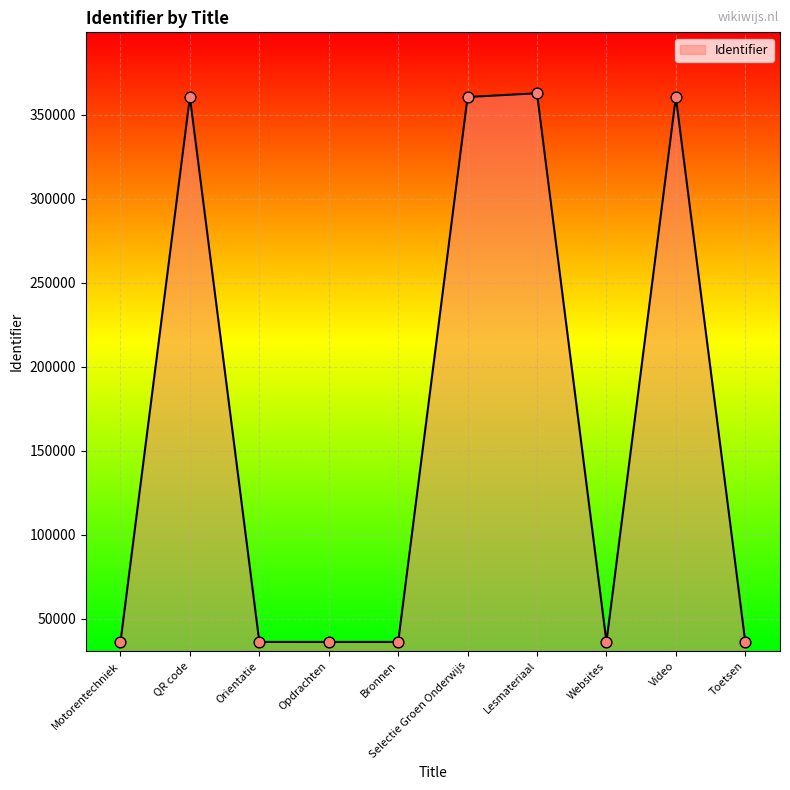

Approximately how many times larger is the value at Selectie Groen Onderwijs compared to QR code?

1.0